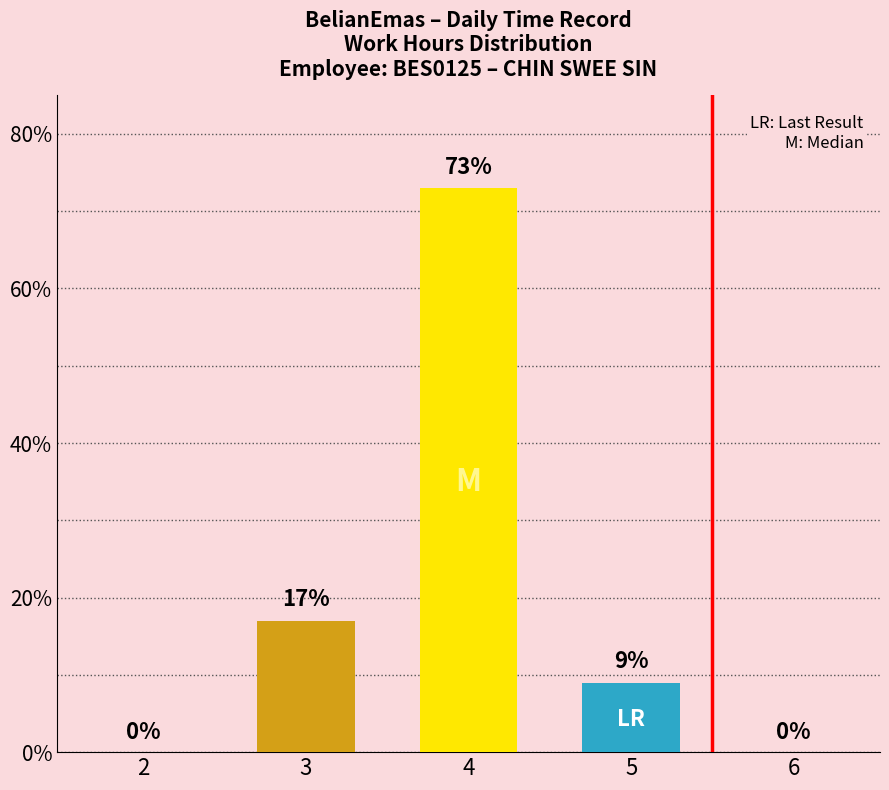

What is the average value?

20